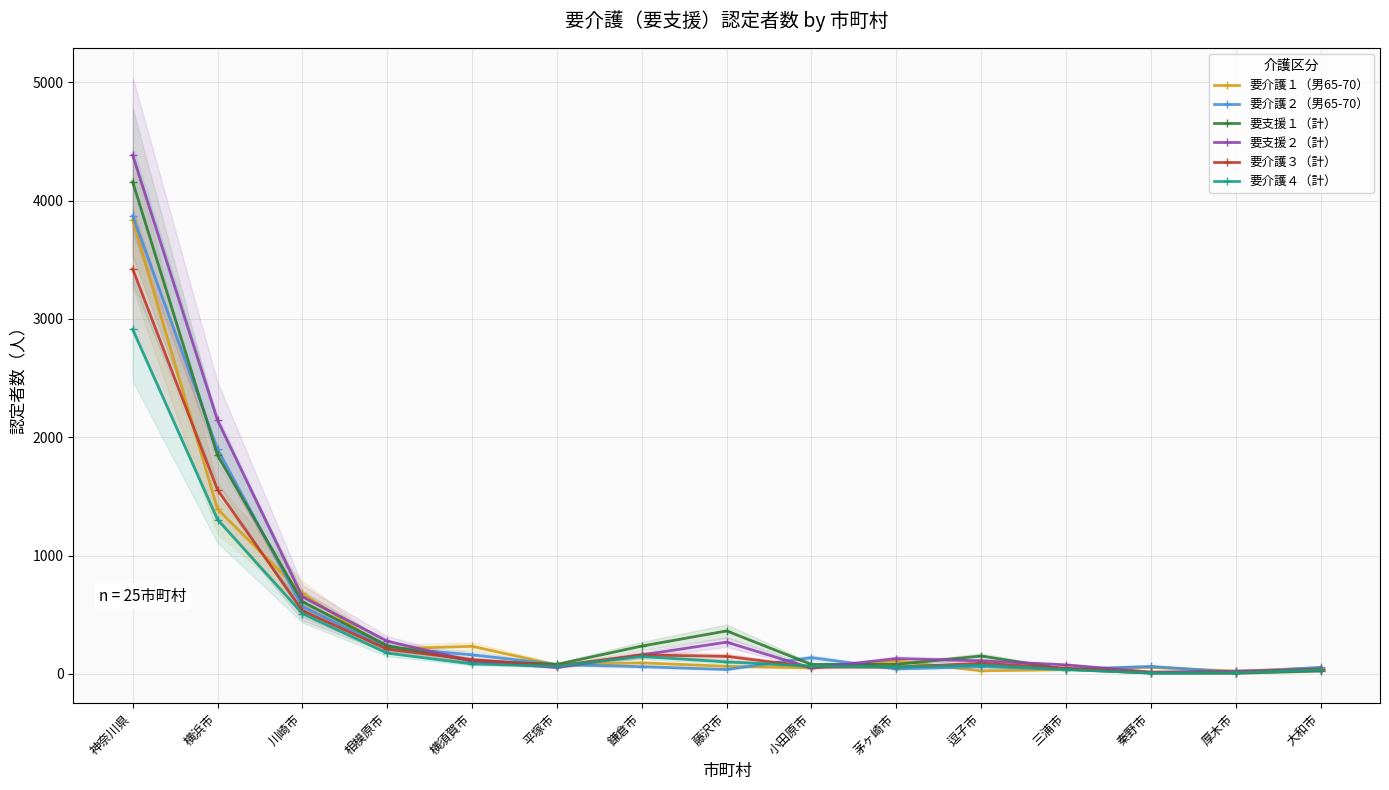

At how many categories does at least one series exceed 2302?

1